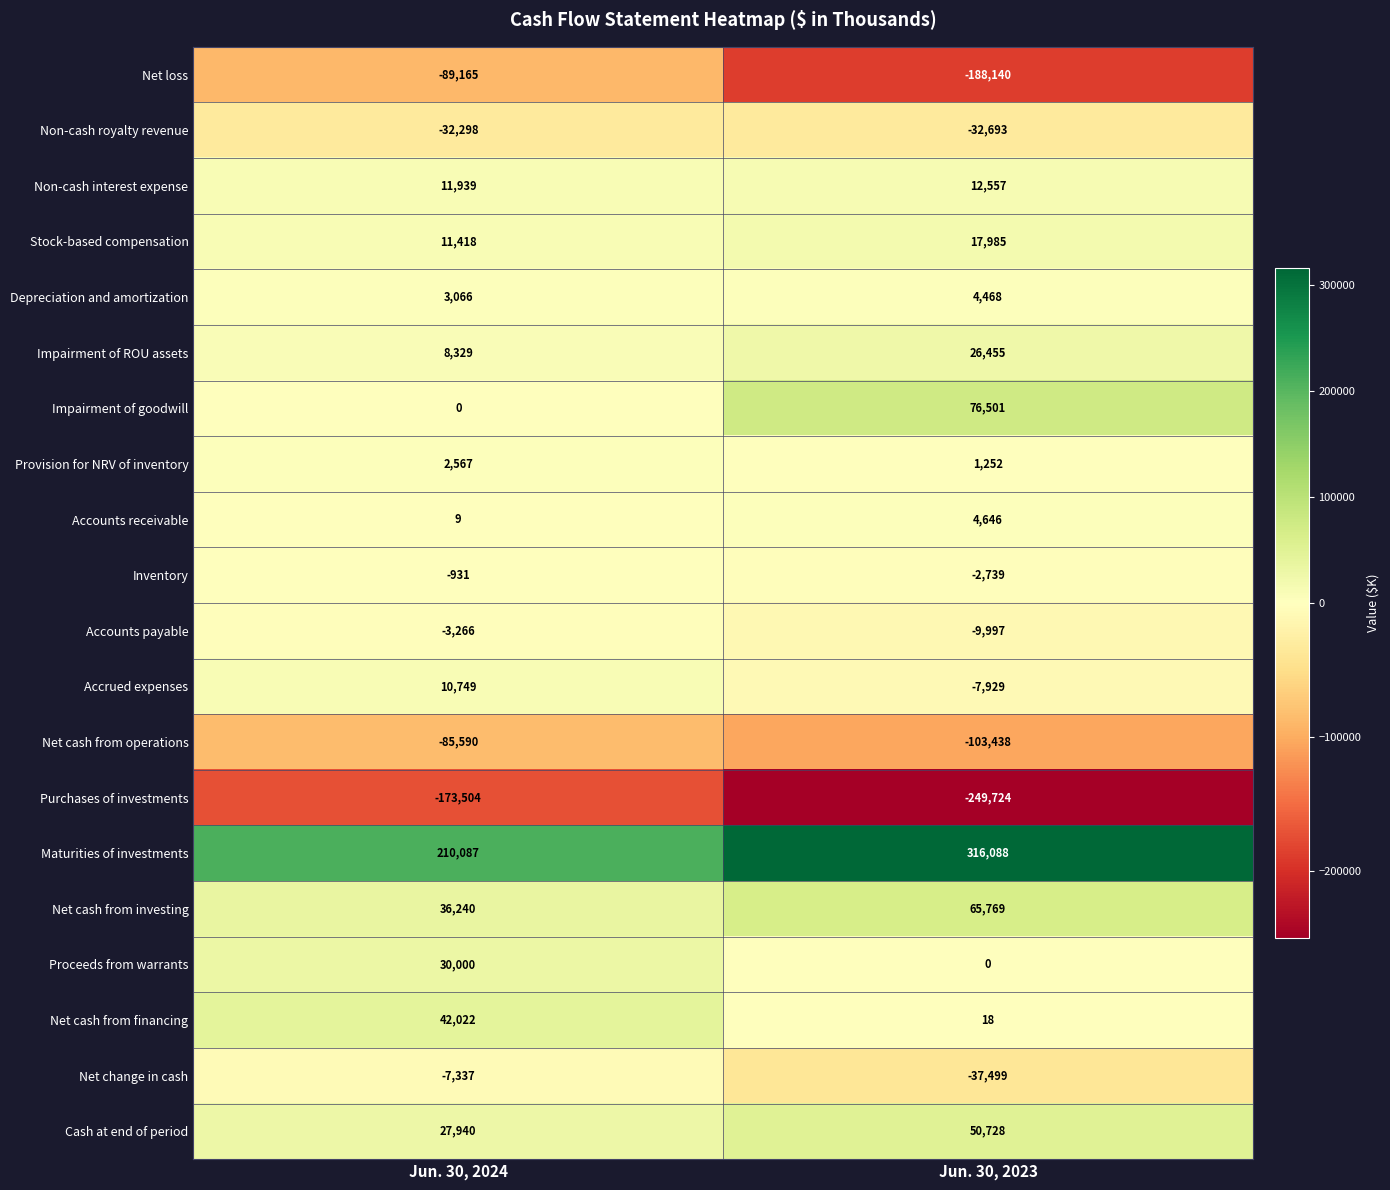

What is the total value across all series at Jun. 30, 2023?

-55692